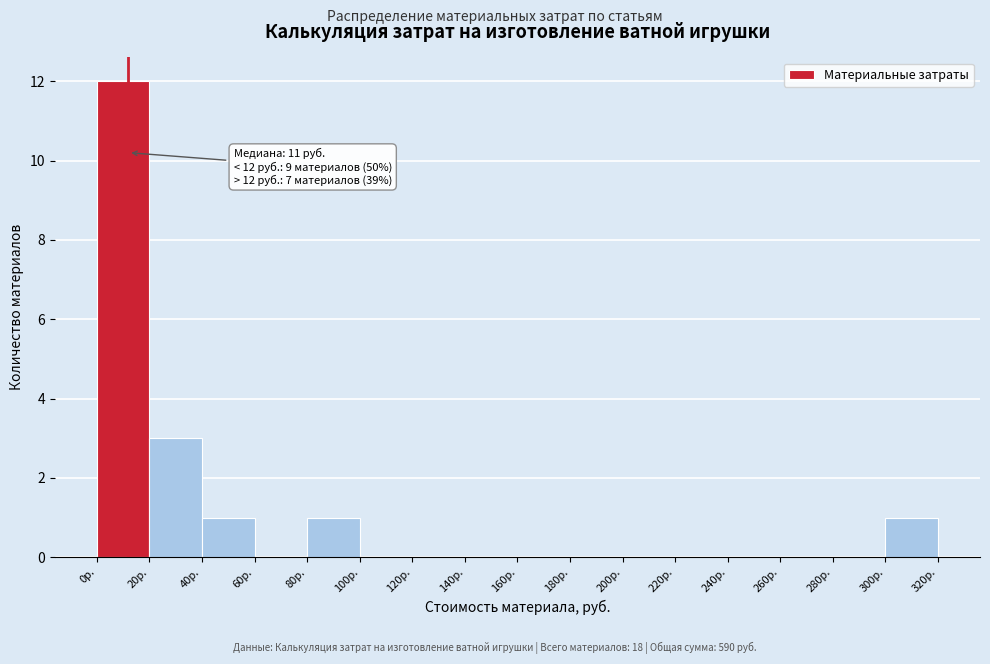

Over which range of the x-axis is the bar tallest?

0 to 20